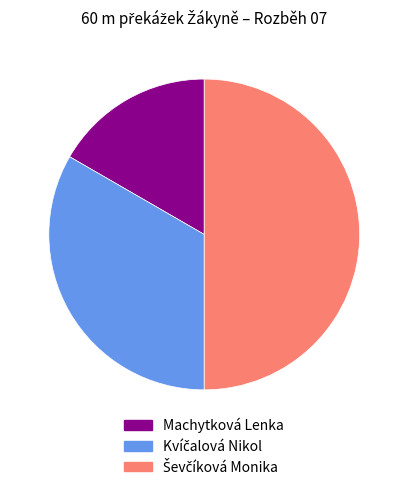

Count the number of slices in the pie.

3